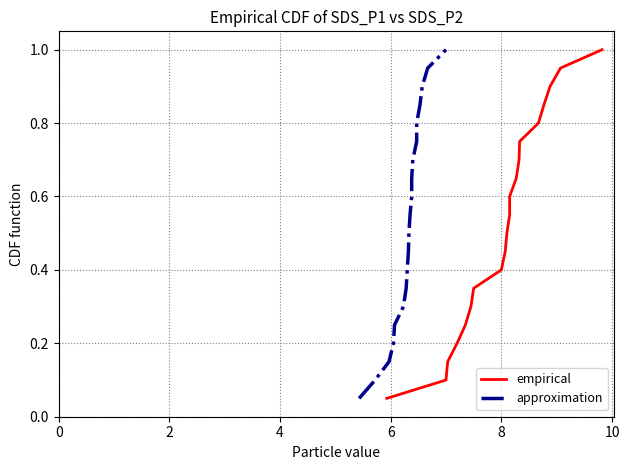

Between 10 and 8, which is larger?

10